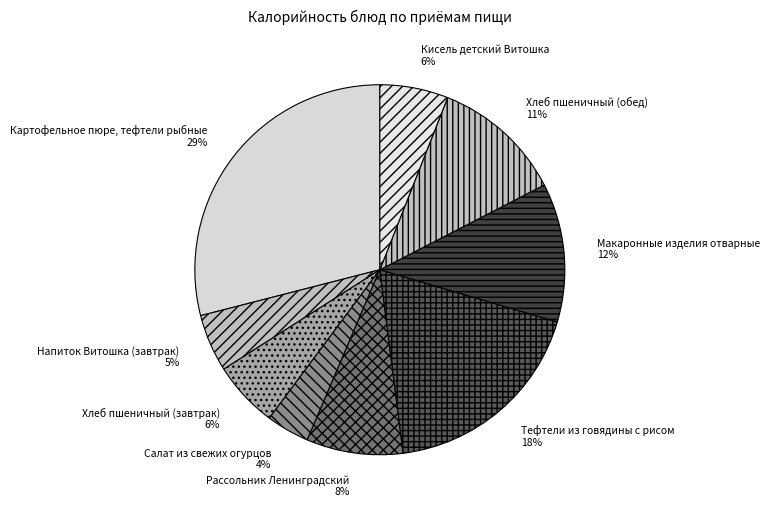

Is there any slice that represents more than half of the pie?

No